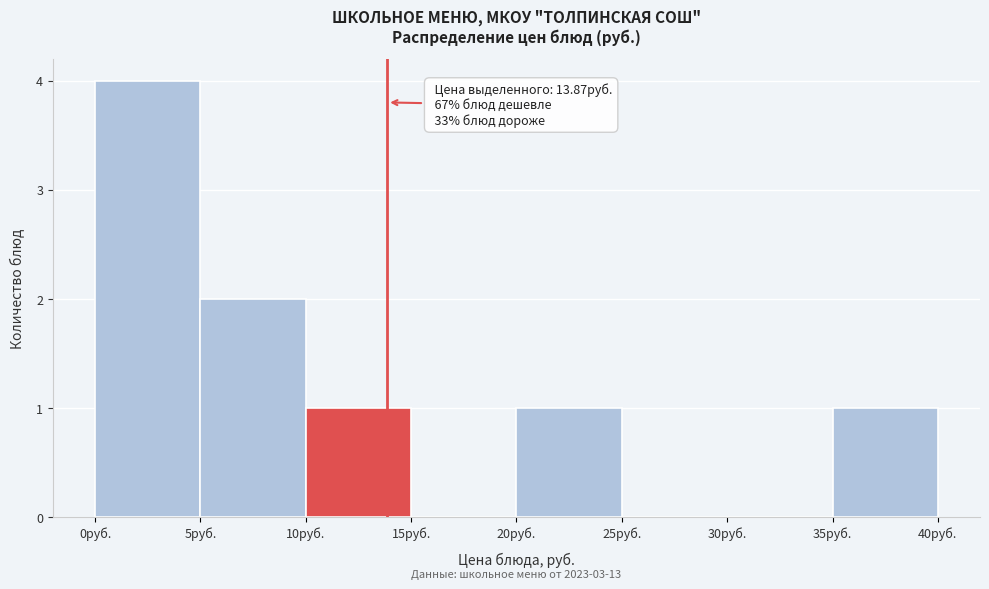

Over which range of the x-axis is the bar tallest?

0 to 5